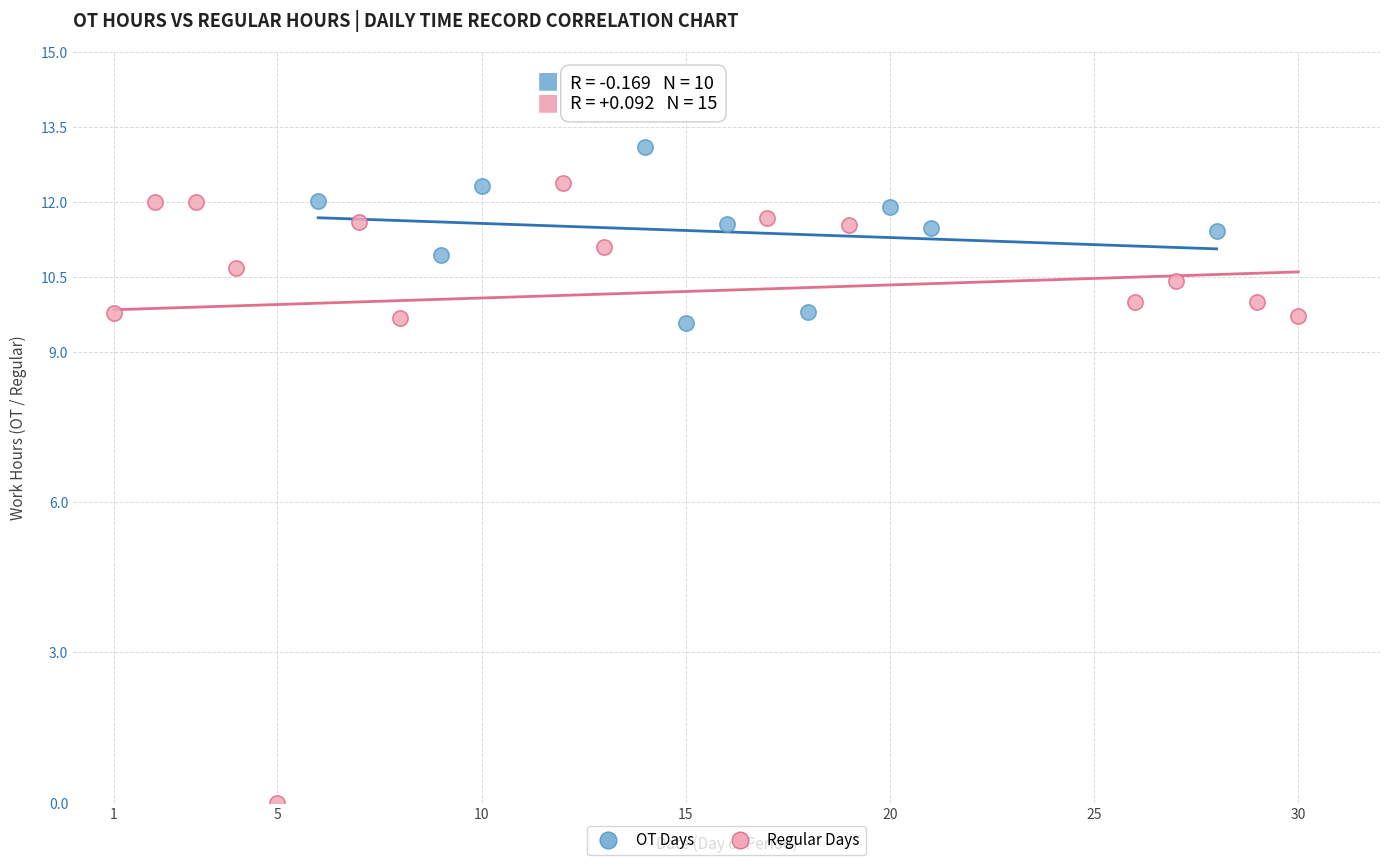

Which series reaches the maximum Y coordinate?

OT Days